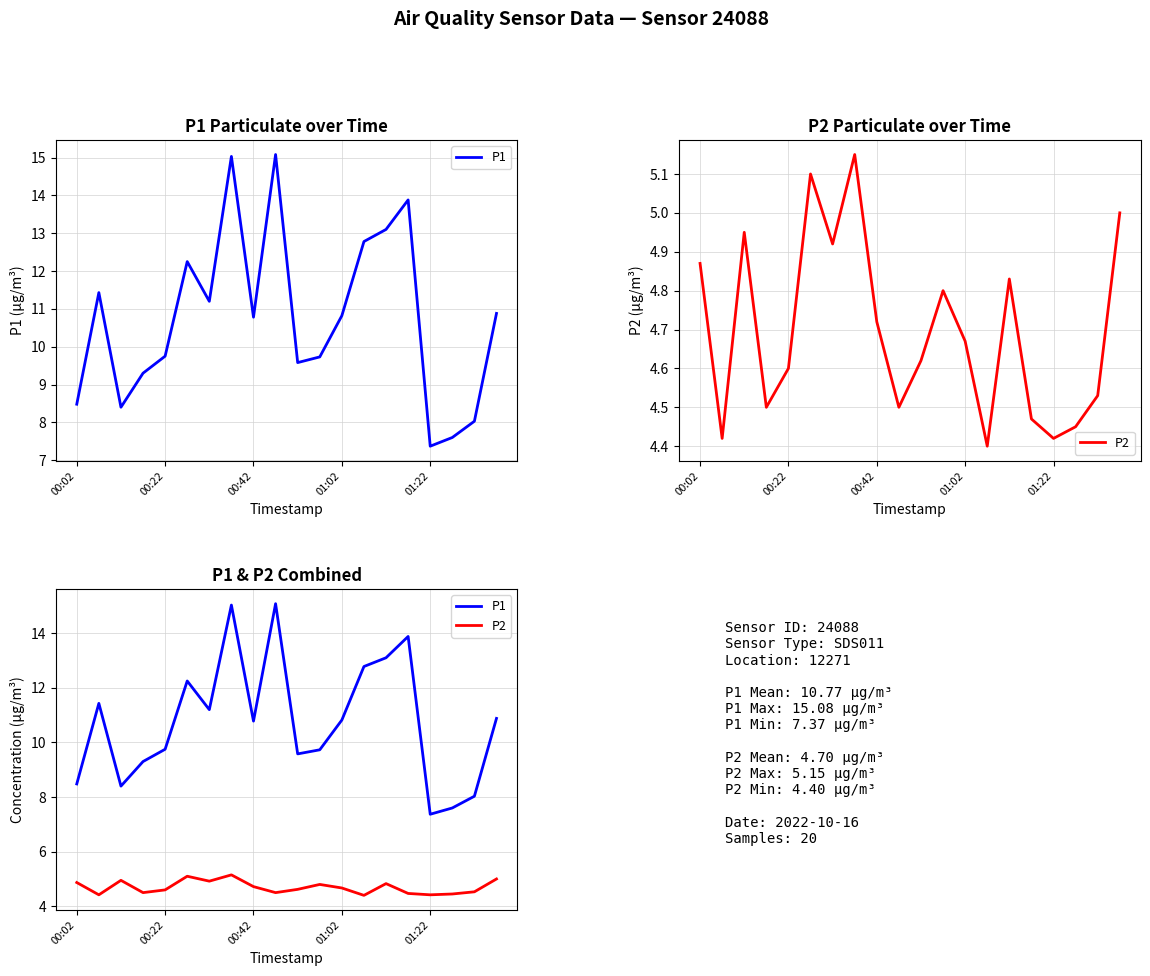

How many data points does each series have?

20